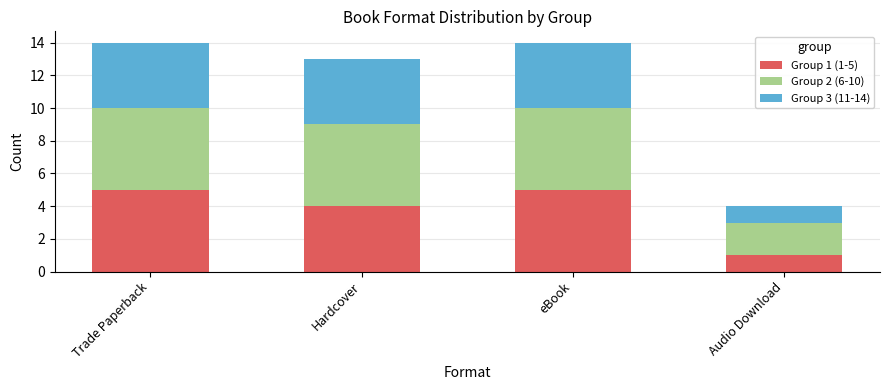

How many data points does each series have?

4